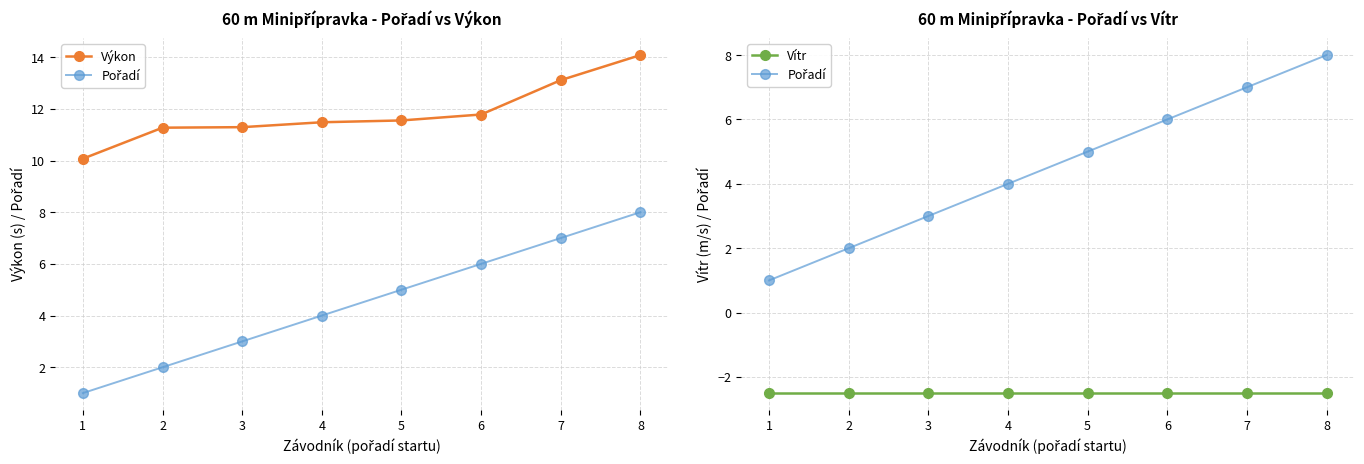

What is the value of the Výkon point at the 2nd from the left?

11.3